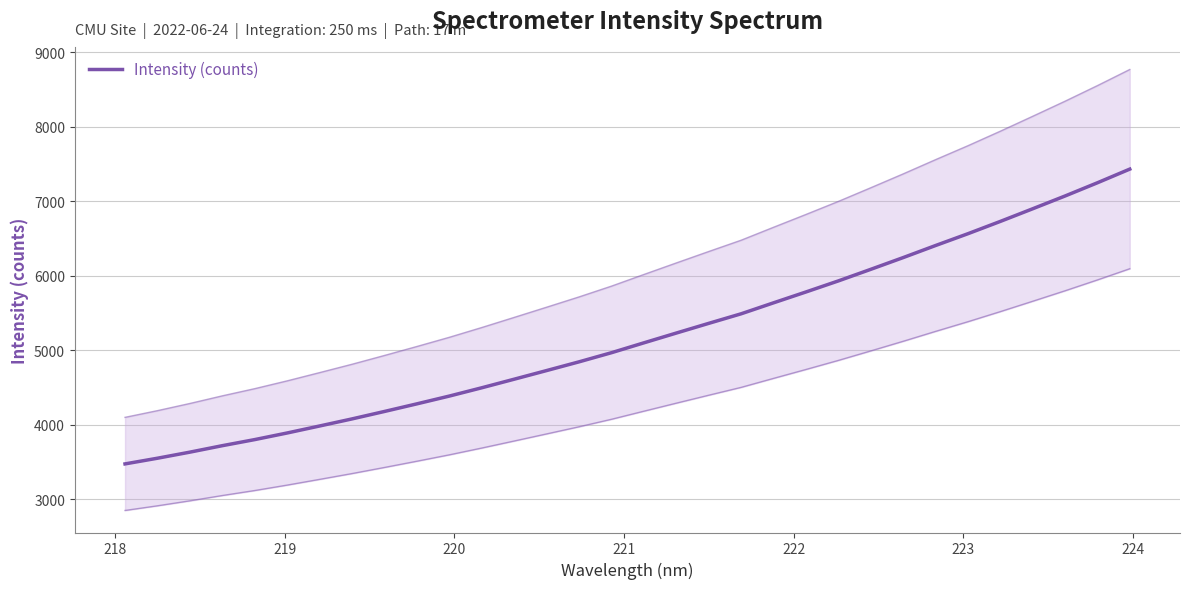

What is the difference between the second highest and second lowest values?

3697.5